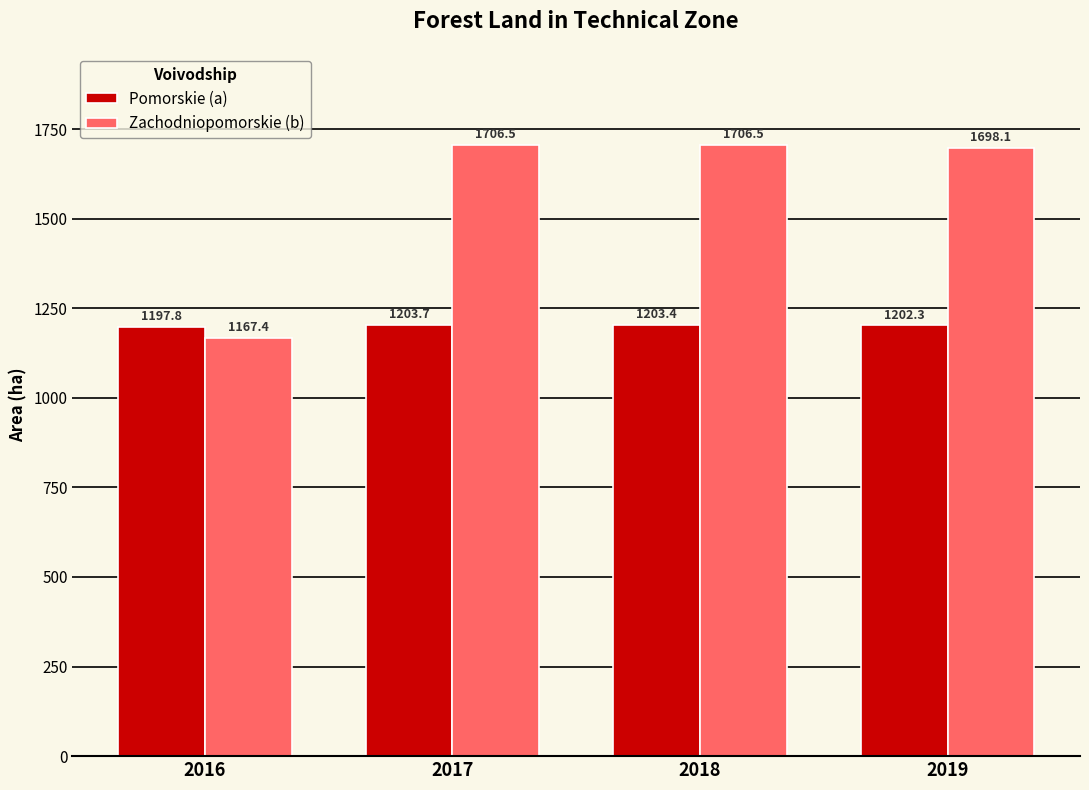

Reading right to left, transcribe all the data shown in this chart.

Pomorskie (a): 1202.3	1203.4	1203.7	1197.8
Zachodniopomorskie (b): 1698.1	1706.5	1706.5	1167.4